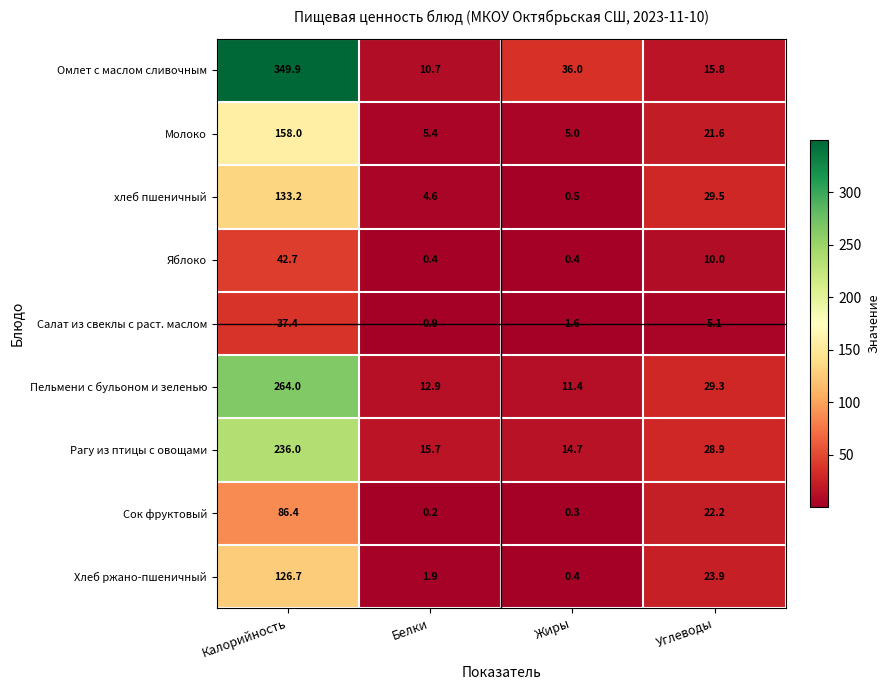

Is the value of Пельмени с бульоном и зеленью at Белки greater than the value of Омлет с маслом сливочным at Калорийность?

No